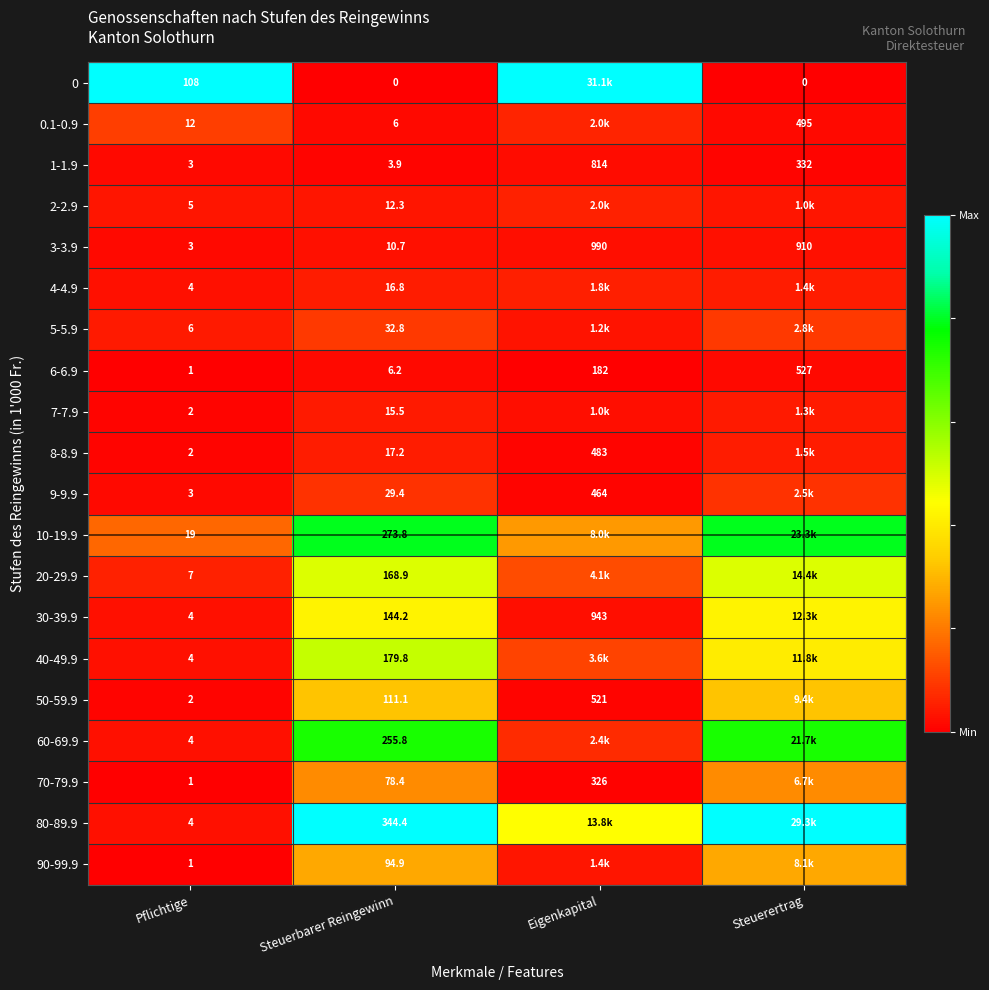

List the labels in order of 4-4.9 value, smallest first.

Pflichtige, Steuerbarer Reingewinn, Steuerertrag, Eigenkapital